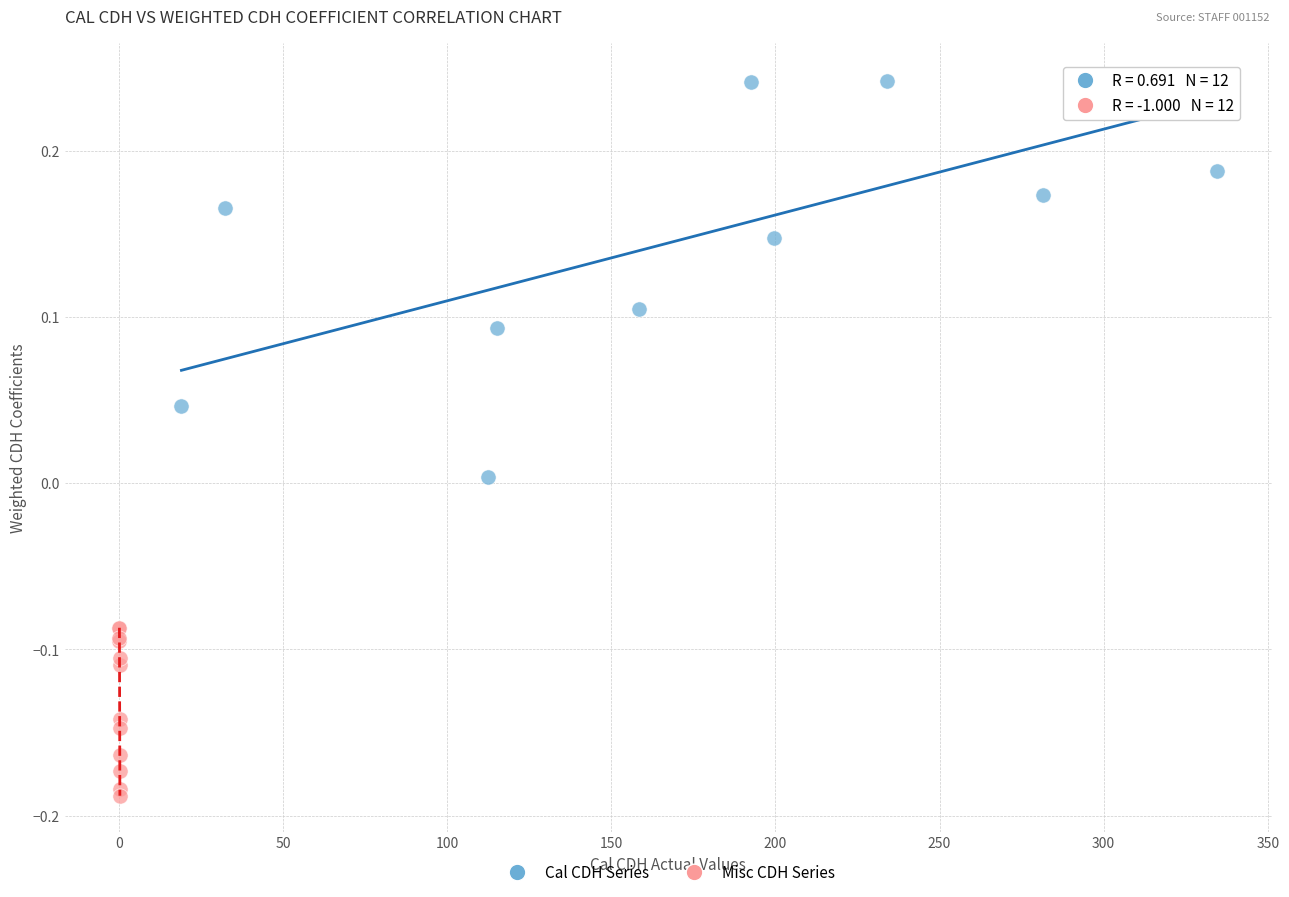

Which series reaches the maximum Y coordinate?

Cal CDH Series